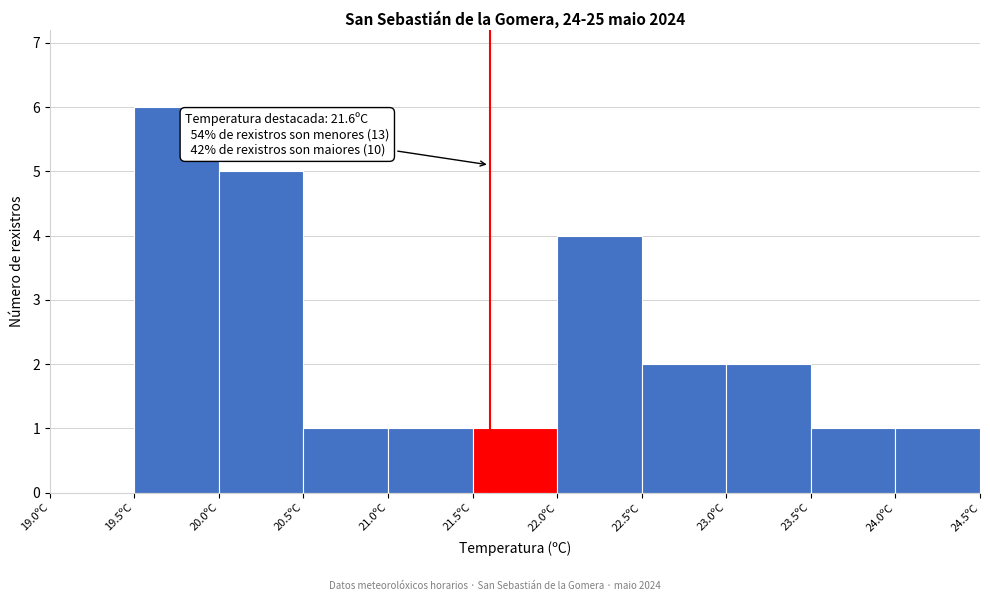

Which range on the x-axis has the tallest bar?

19.5 to 20.0